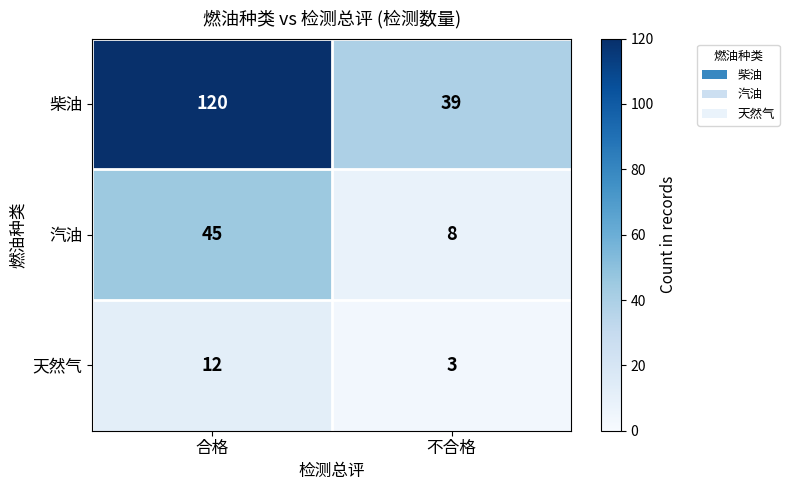

What is the total value across all series at 合格?

177